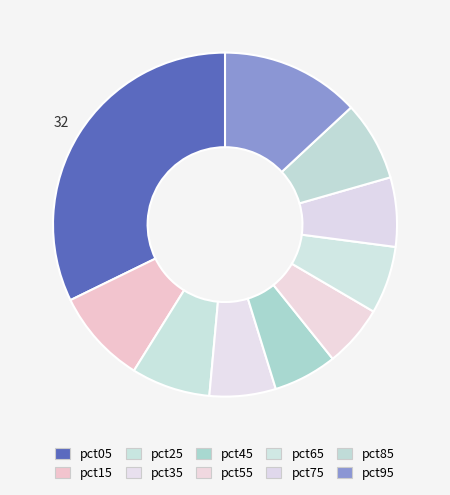

The pct55 slice represents 6% of the pie. True or false?

True